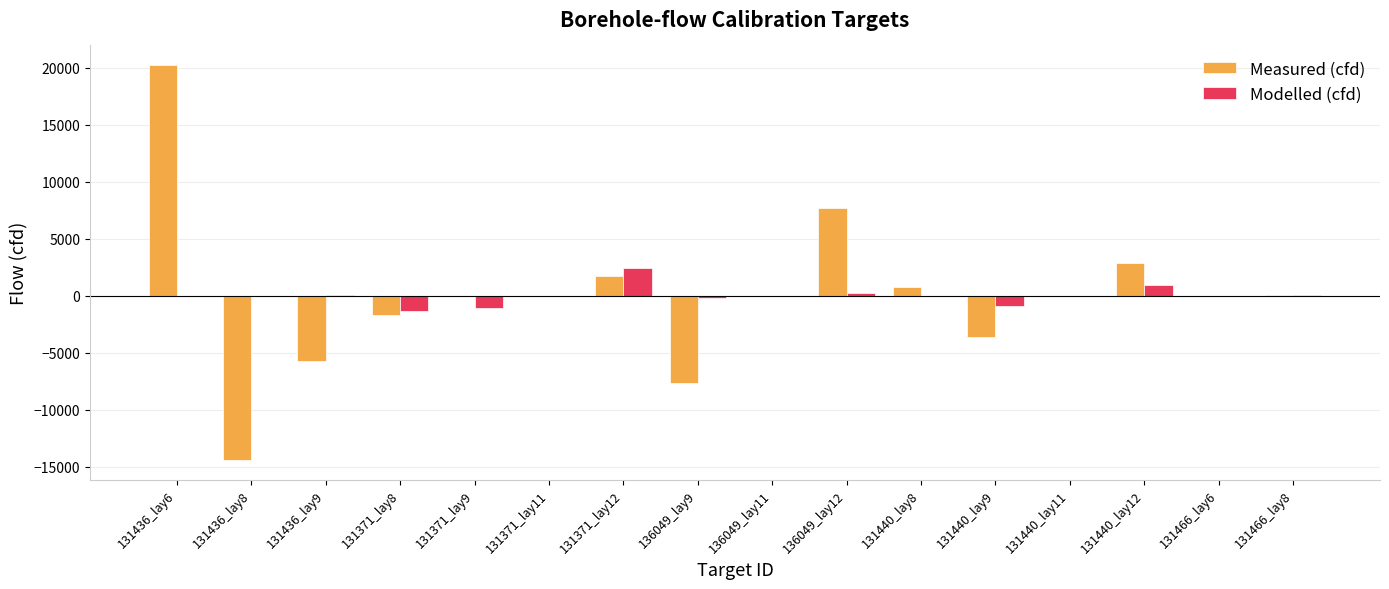

Which series changed the most between 136049_lay9 and 131440_lay9?

Measured (cfd)